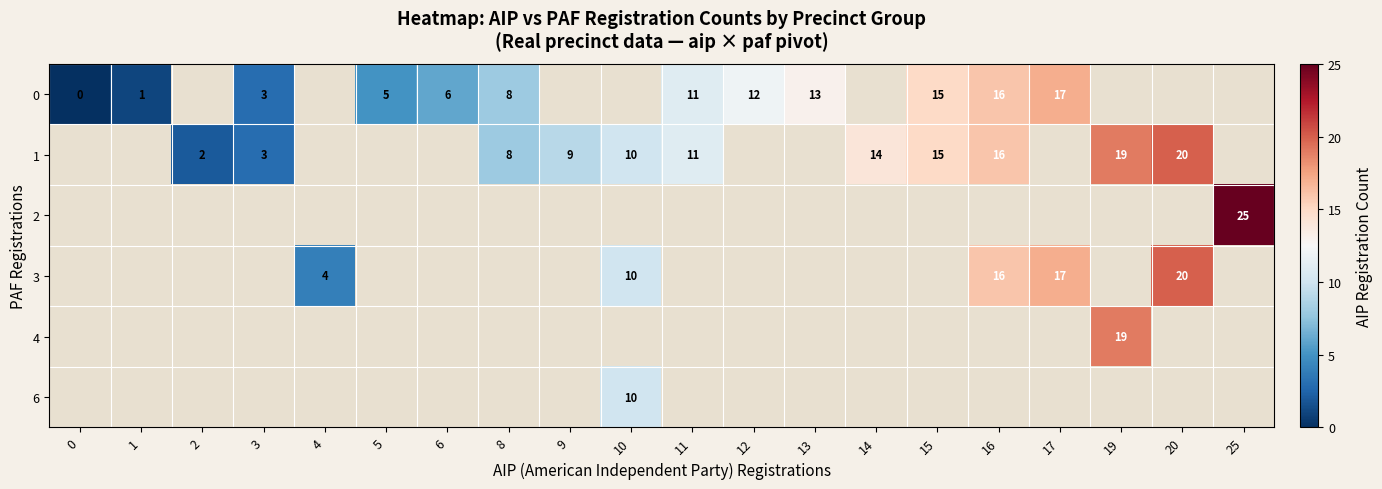

What is the maximum value shown in the chart?

25.0